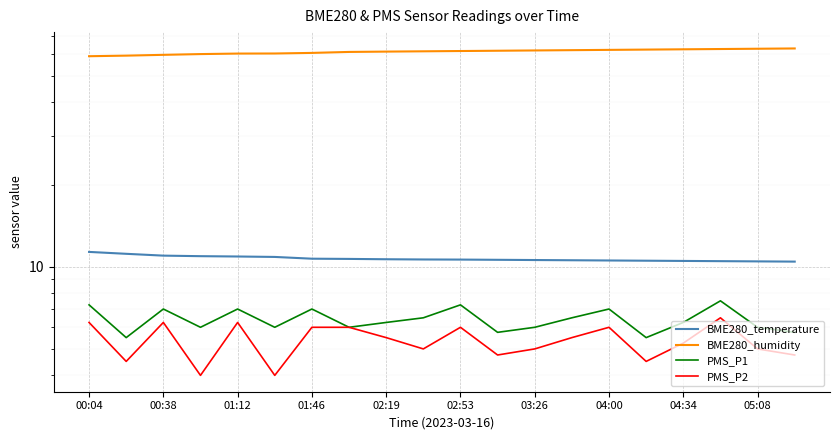

What is the difference between the maximum and minimum values in the PMS_P1 series?

2.0